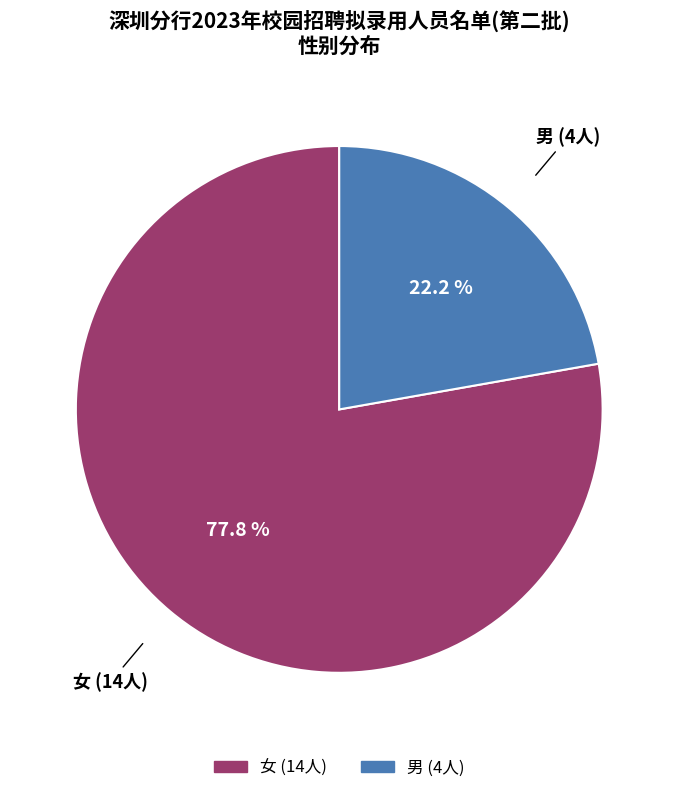

What is the majority slice?

女